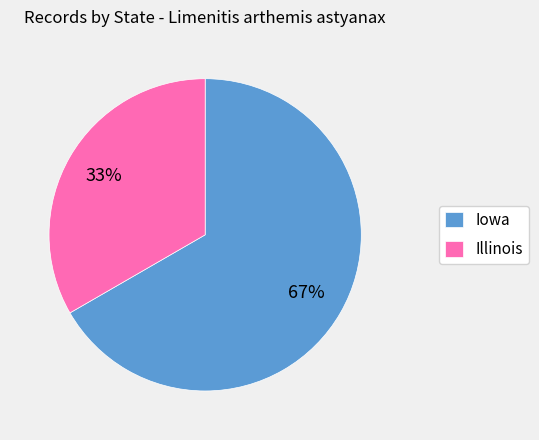

What is the smallest slice in the pie chart?

Illinois